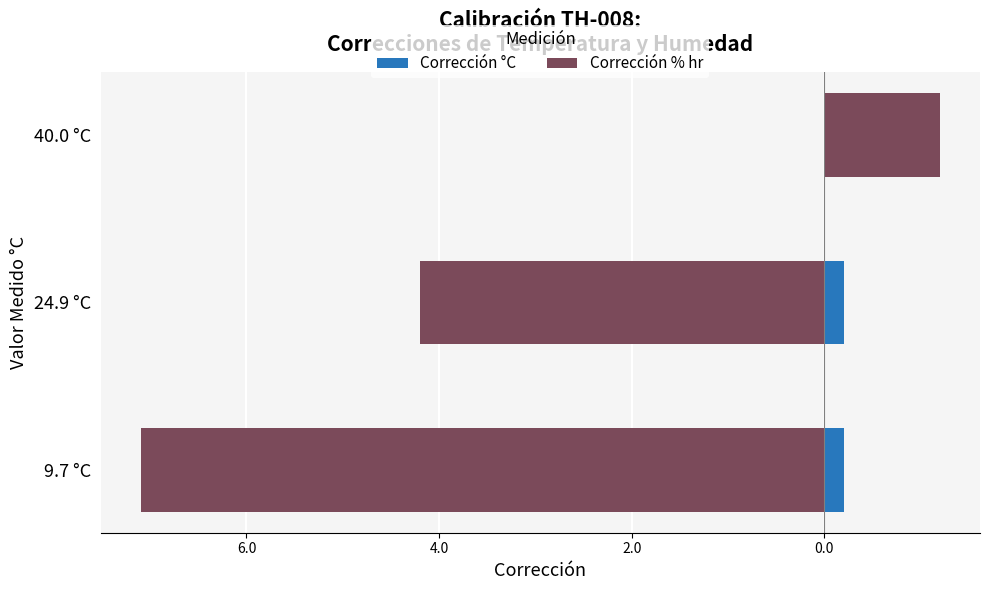

Reading left to right, list all the values displayed in this chart.

Corrección °C: 0.2	0.2	0.1
Corrección % hr: -7.1	-4.2	1.2